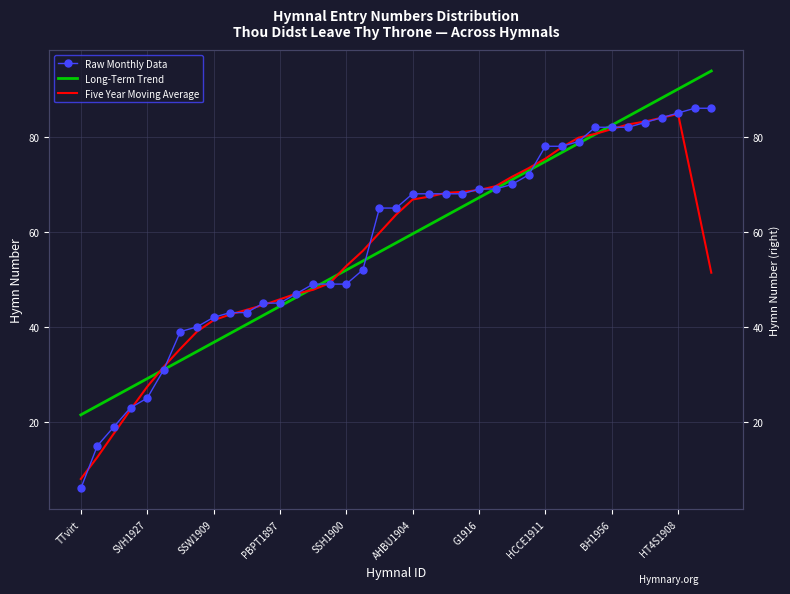

List the series in order of their peak value, highest first.

Long-Term Trend, Raw Monthly Data, Five Year Moving Average